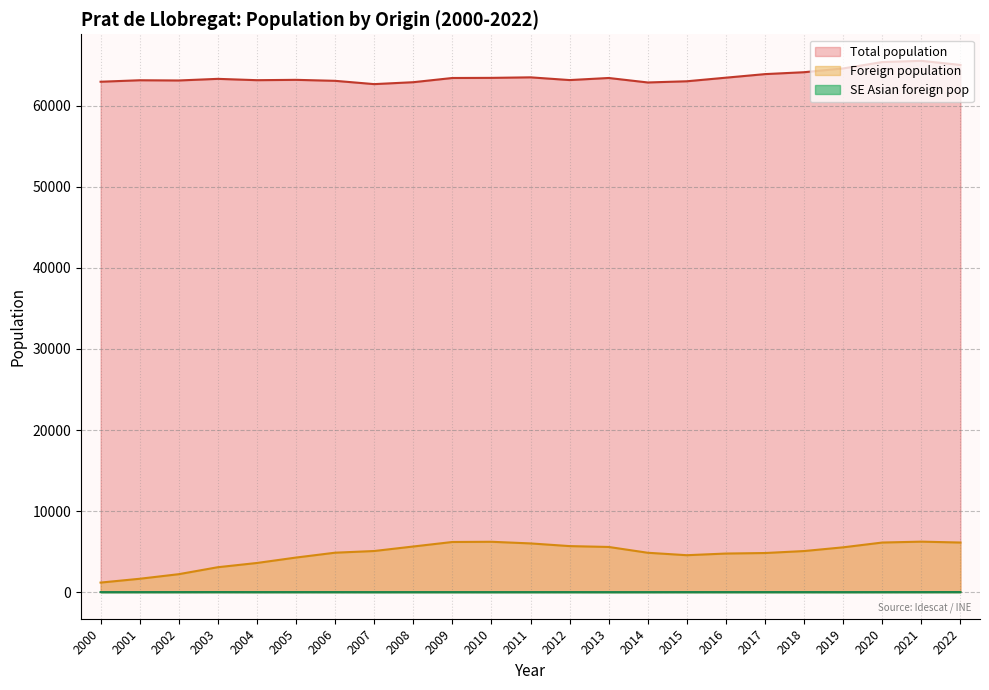

List the series in order of their peak value, lowest first.

SE Asian foreign pop, Foreign population, Total population